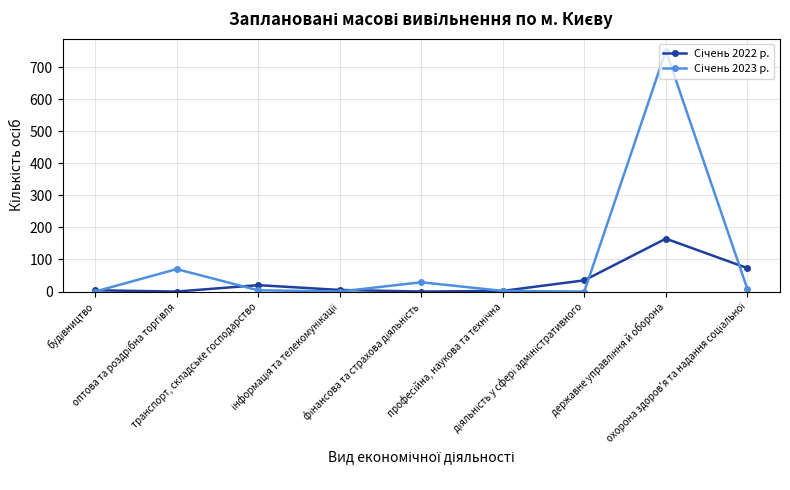

What is the greatest value displayed?

751